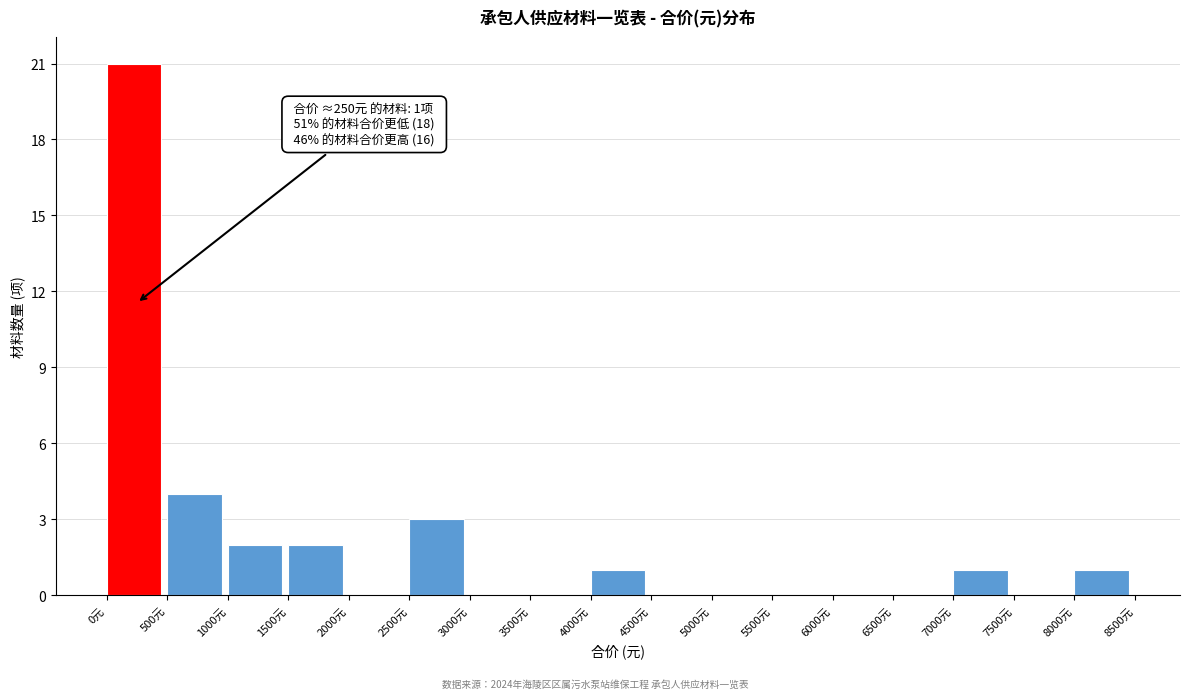

Over which range of the x-axis is the bar tallest?

0 to 500